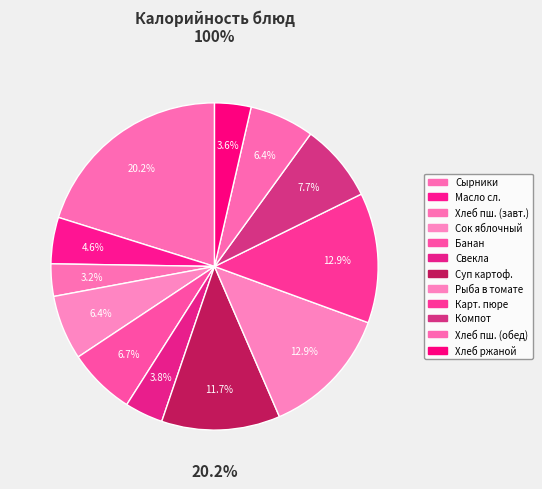

To the nearest percent, what is the difference between the Суп картофельный с крупой и рыбой and Рыба в томате с овощами slice percentages?

1%